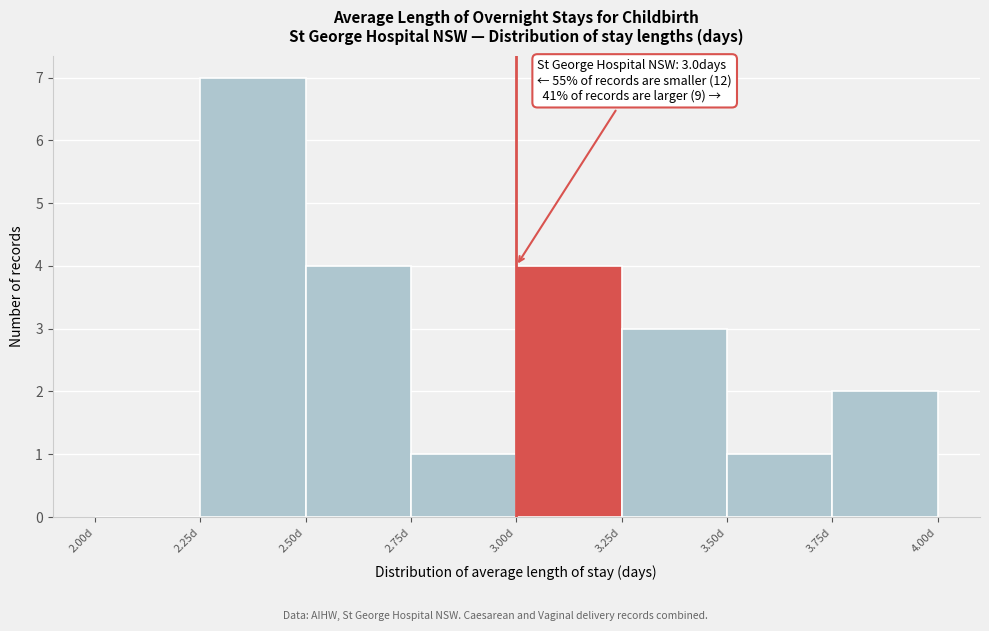

Which range on the x-axis has the tallest bar?

2.25 to 2.50